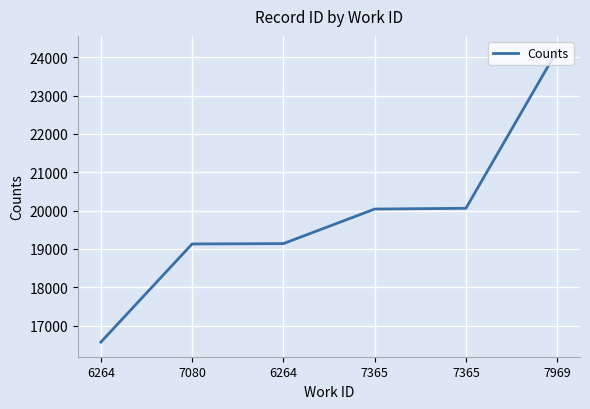

Does the chart display data point markers on the line(s)?

No